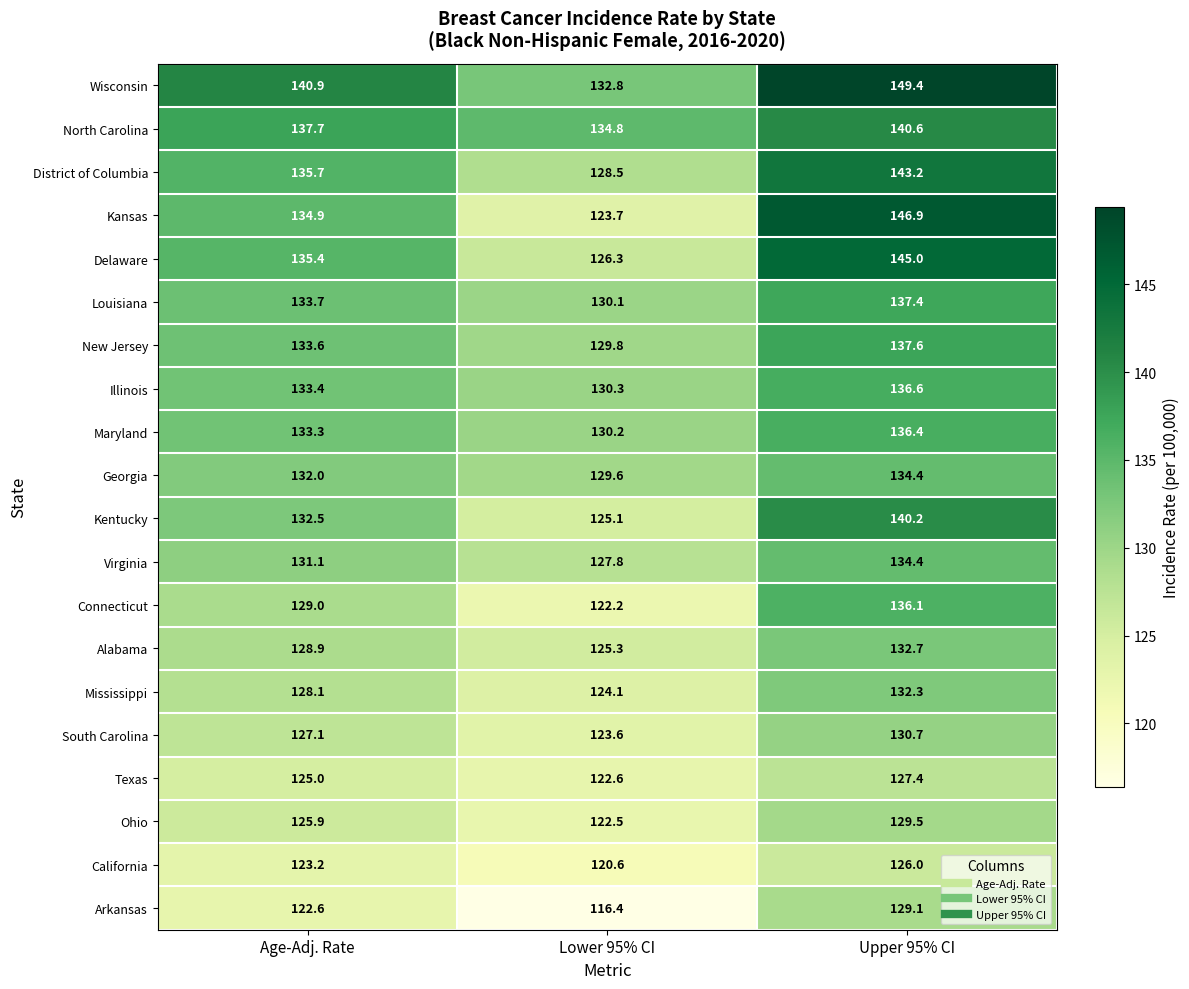

Which series has the widest spread of values?

Kansas